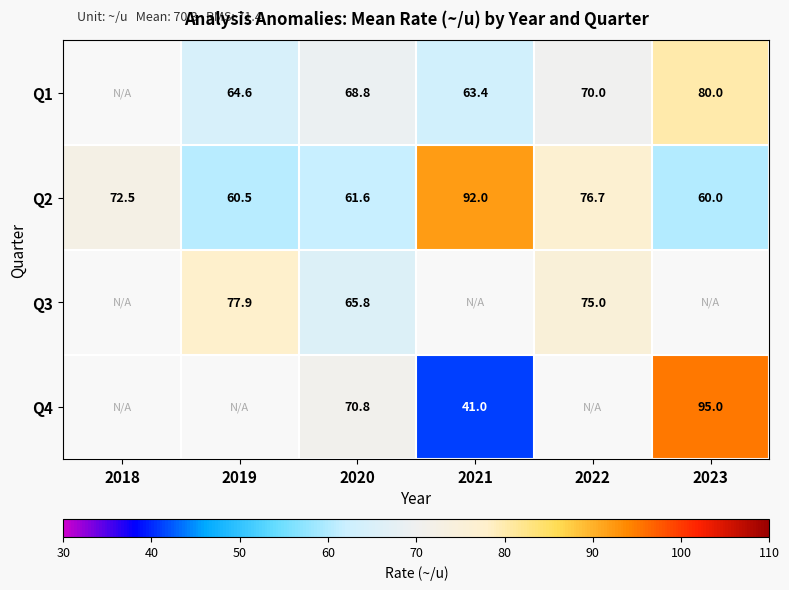

What is the smallest value displayed?

41.0